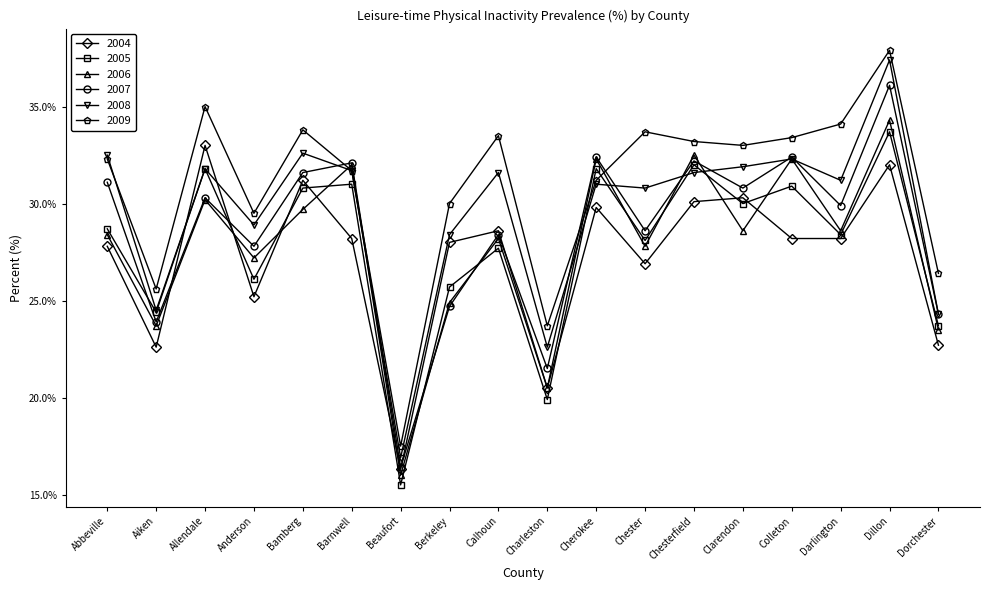

Which series has the largest total across all categories?

2009